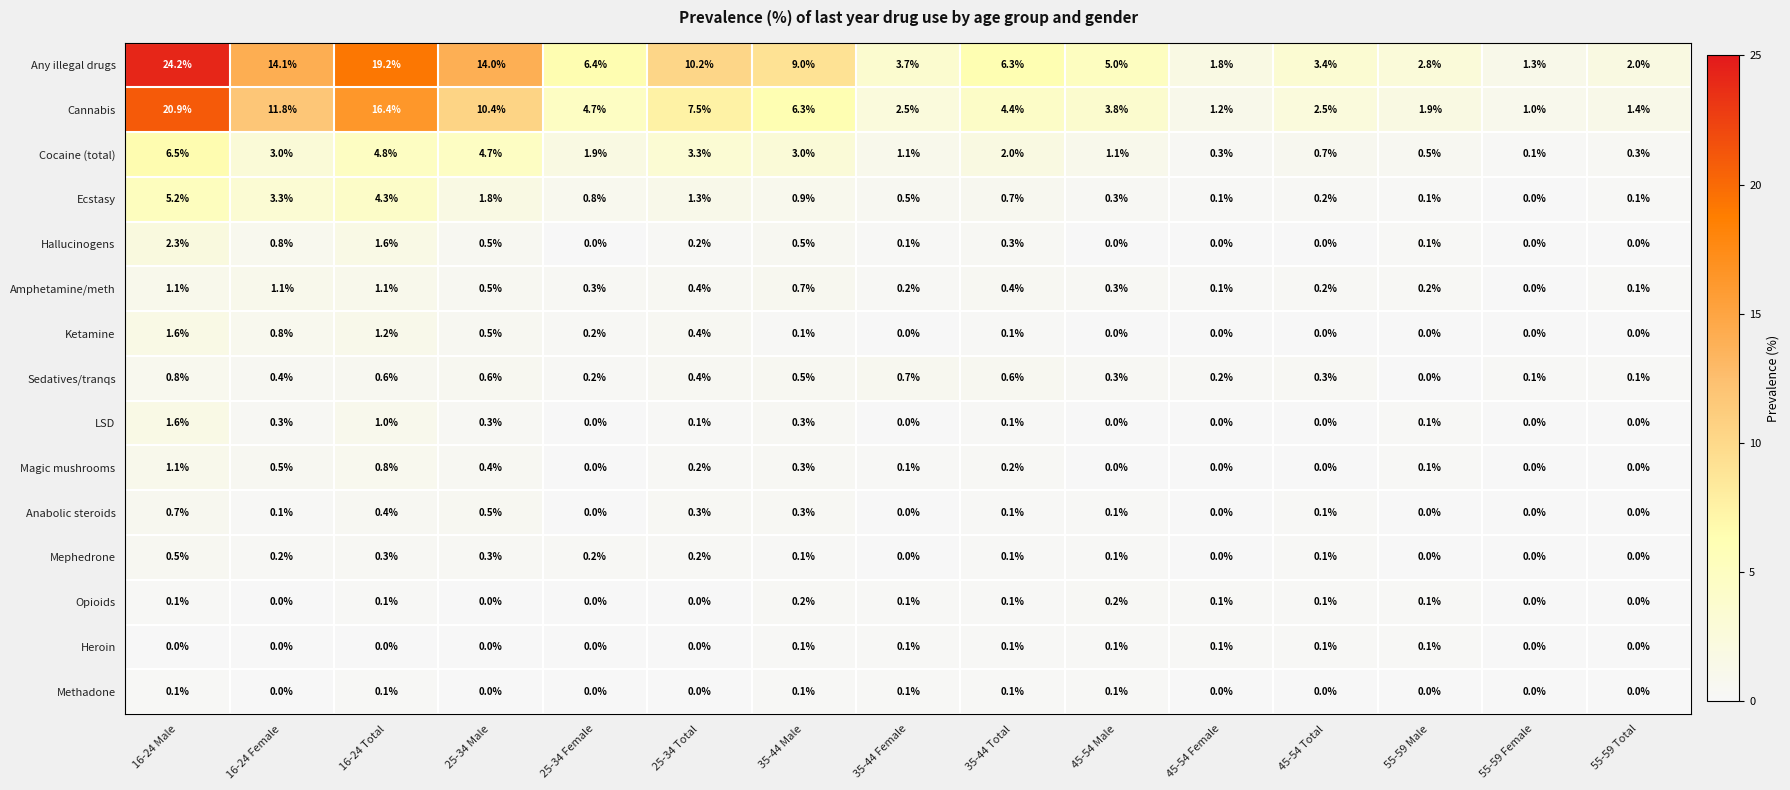

Between 16-24 Male and 55-59 Female, which series saw the biggest shift?

Any illegal drugs